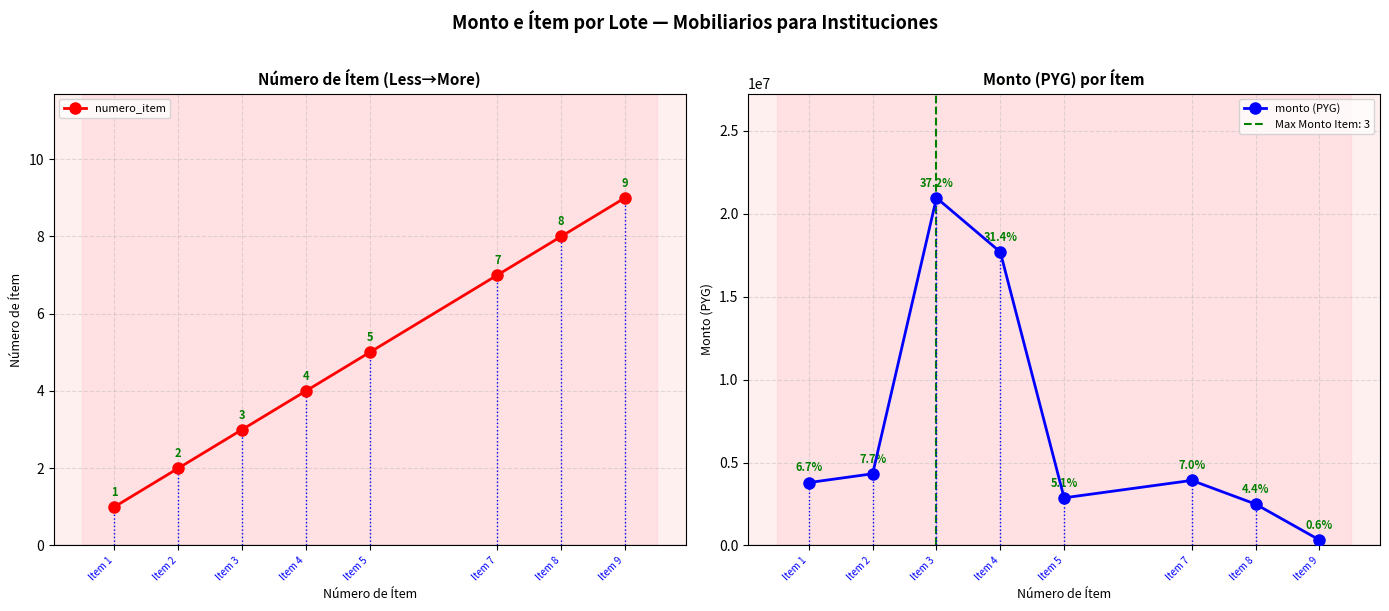

What is the total value across all series at Item 4?

17700004